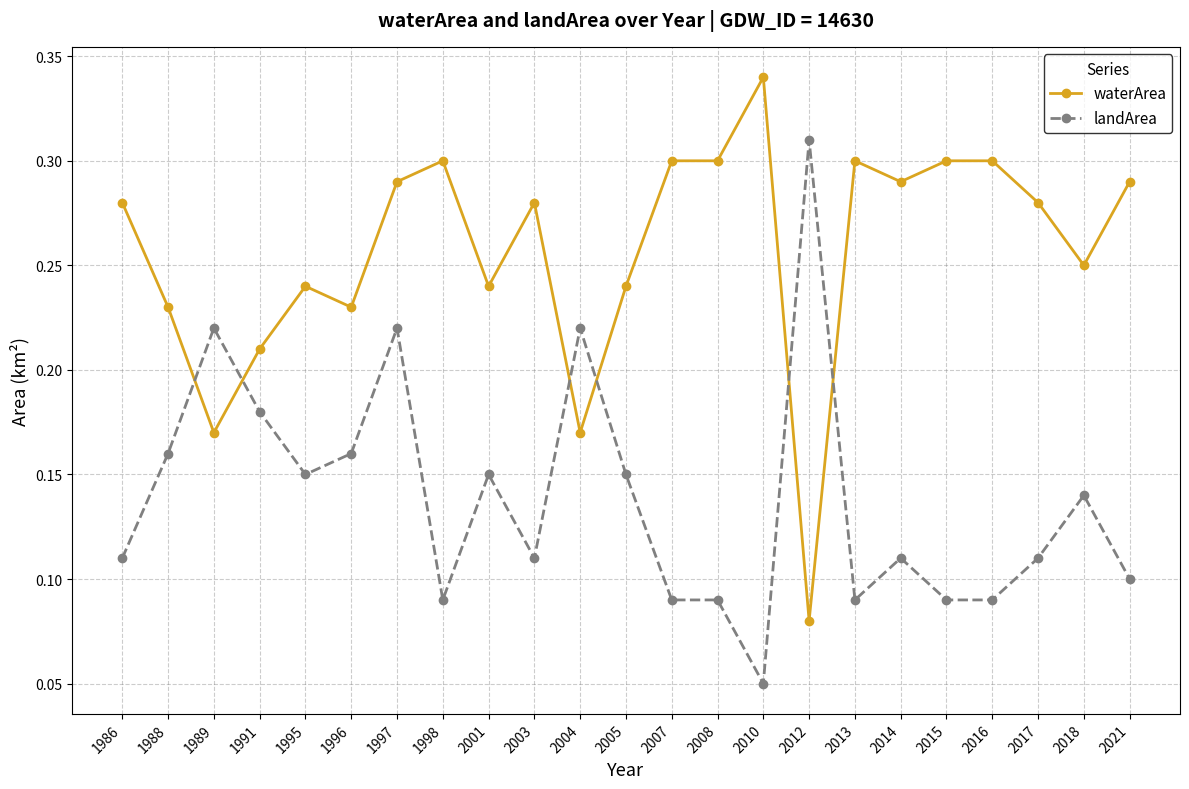

Which series has the largest total across all categories?

waterArea